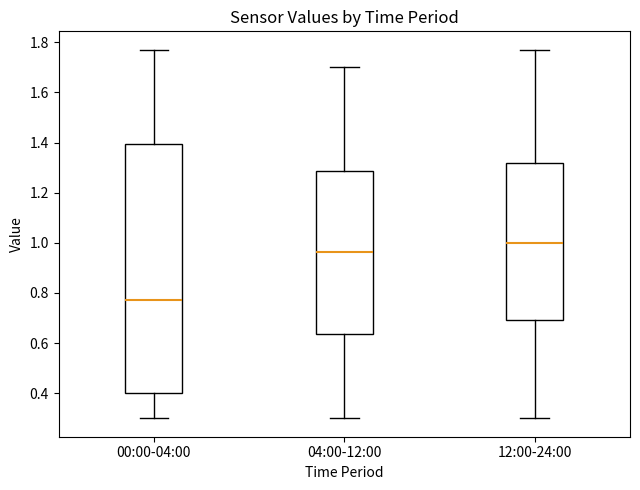

Reading left to right, read every box against the y-axis: the position of its median line, the range the box covers, and the ends of its whiskers. The values are not printed on the chart, so give them approximately, as read against the axis.

00:00-04:00: median 0.78, box 0.40 to 1.40, whiskers 0.30 to 1.78
04:00-12:00: median 0.96, box 0.64 to 1.28, whiskers 0.30 to 1.70
12:00-24:00: median 1.00, box 0.70 to 1.32, whiskers 0.30 to 1.78